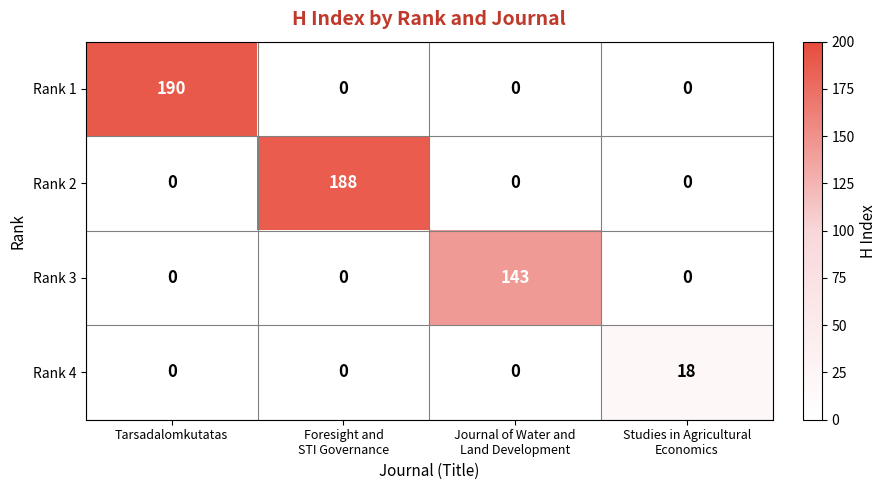

What is the difference between the maximum and second lowest values in the Rank 2 series?

188